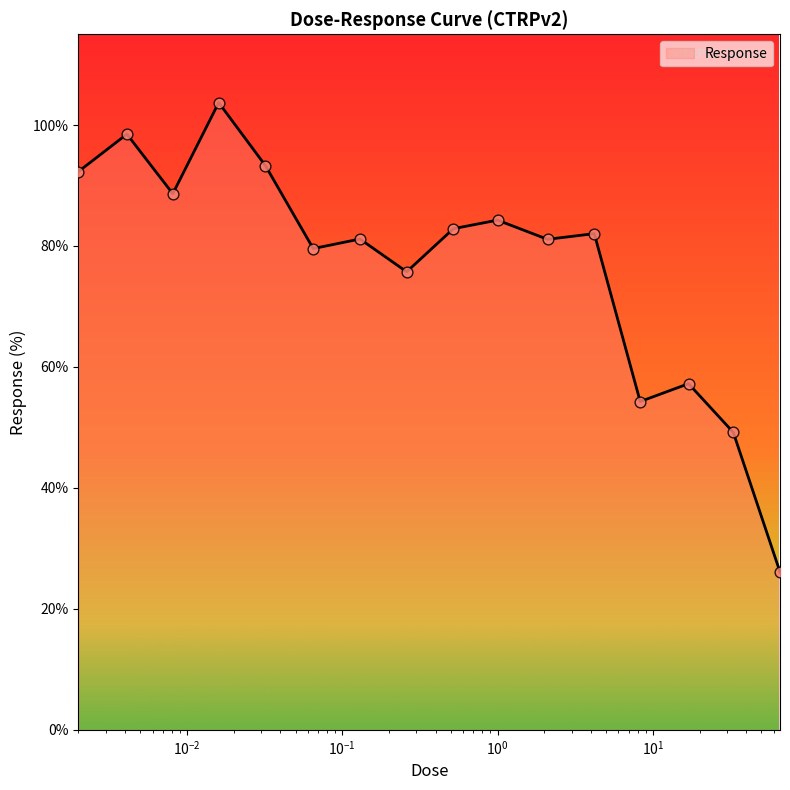

What is the smallest value displayed?

26.1